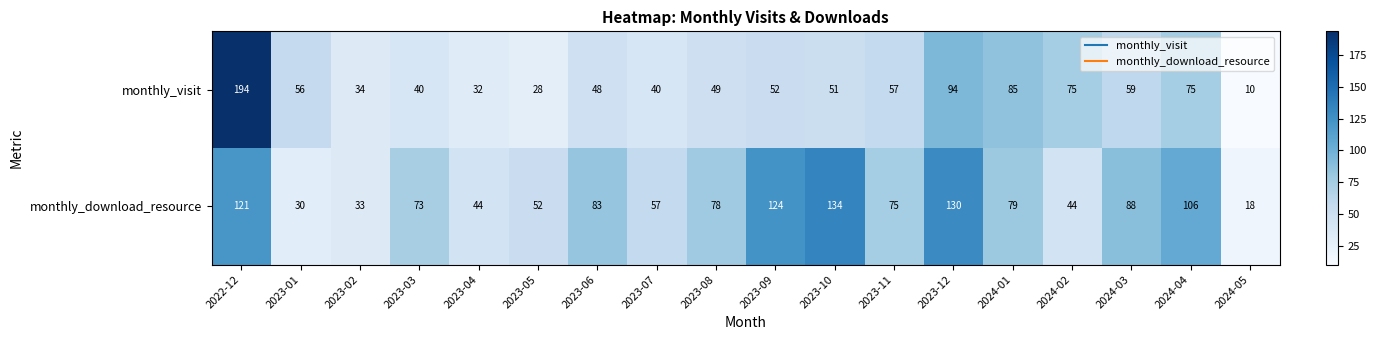

What is the greatest value displayed?

194